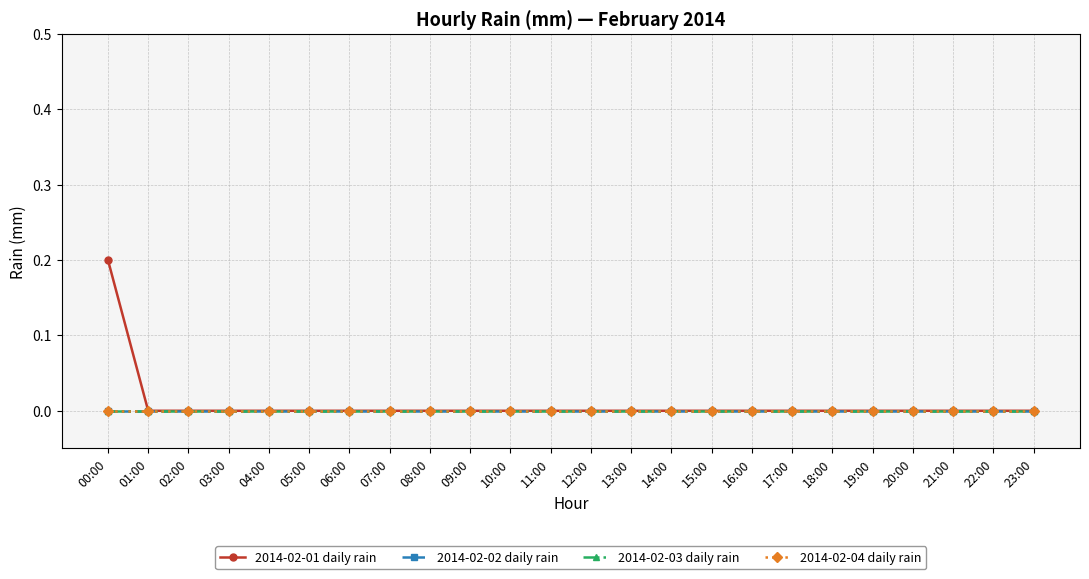

True or false: 2014-02-02 daily rain and 2014-02-03 daily rain cross at least once.

False